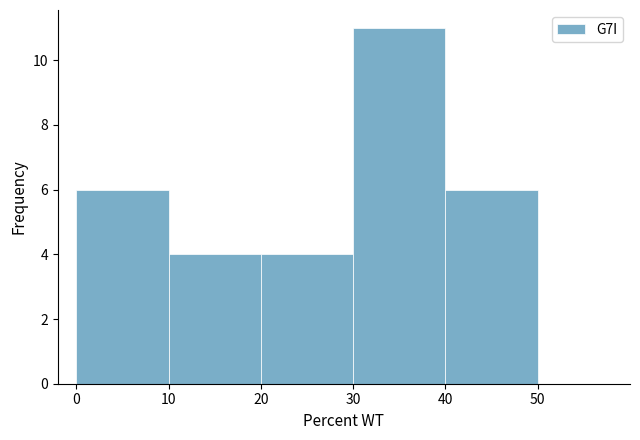

Reading left to right, list every bar in this chart as the range it spans on the x-axis followed by its height. The values are not printed on the chart, so give them approximately, as read against the axis.

0 to 10: 6
10 to 20: 4
20 to 30: 4
30 to 40: 11
40 to 50: 6
50 to 60: 0